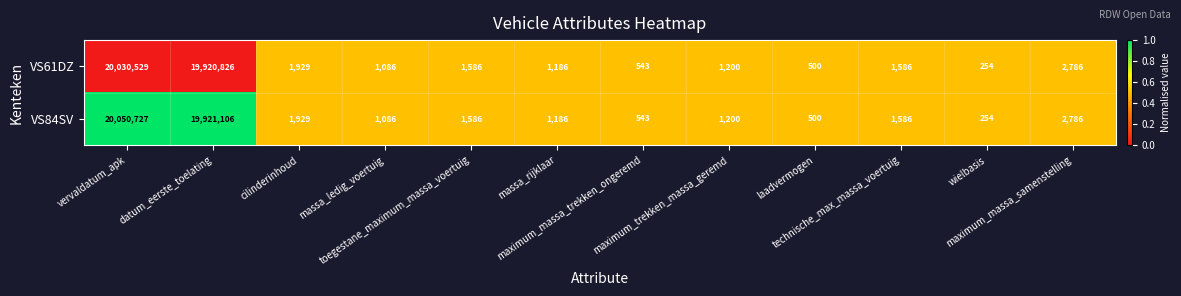

What is the minimum value for VS61DZ?

254